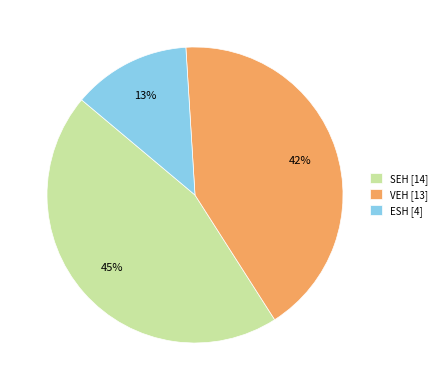

To the nearest percent, what percentage of the pie is VEH?

42%